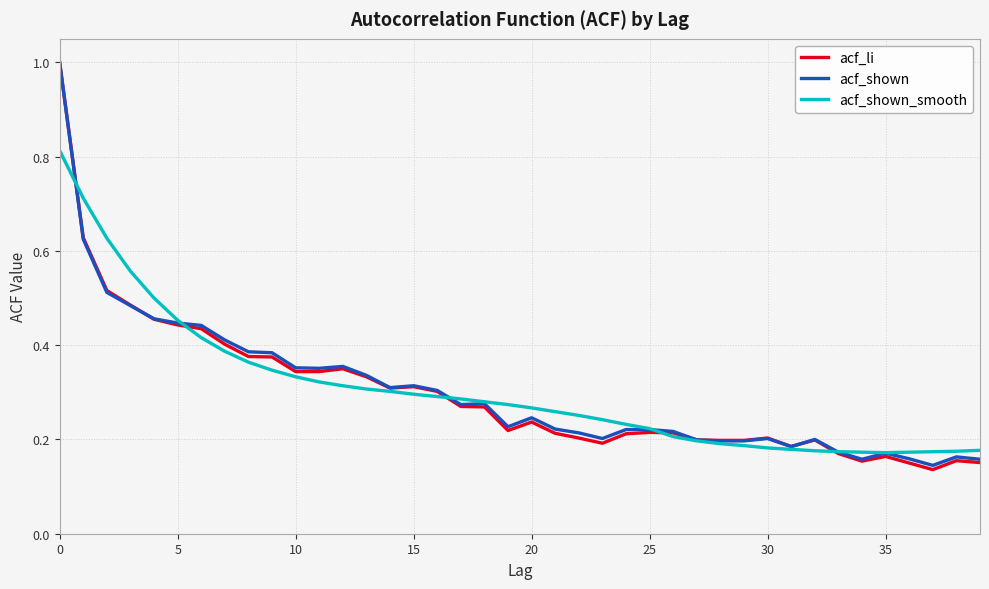

What is the highest value of the acf_shown series?

1.0